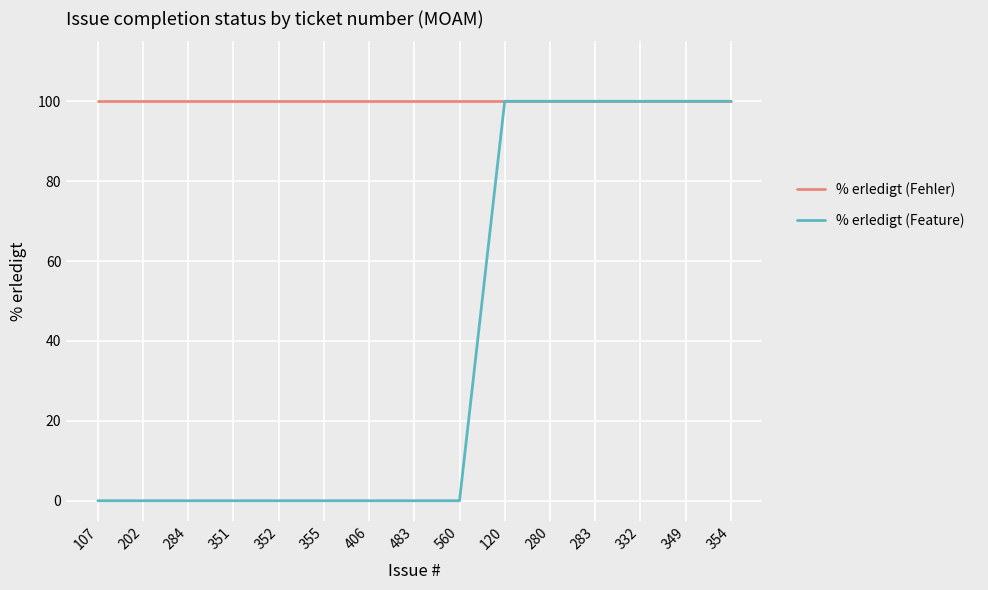

What position from the left is 107?

1